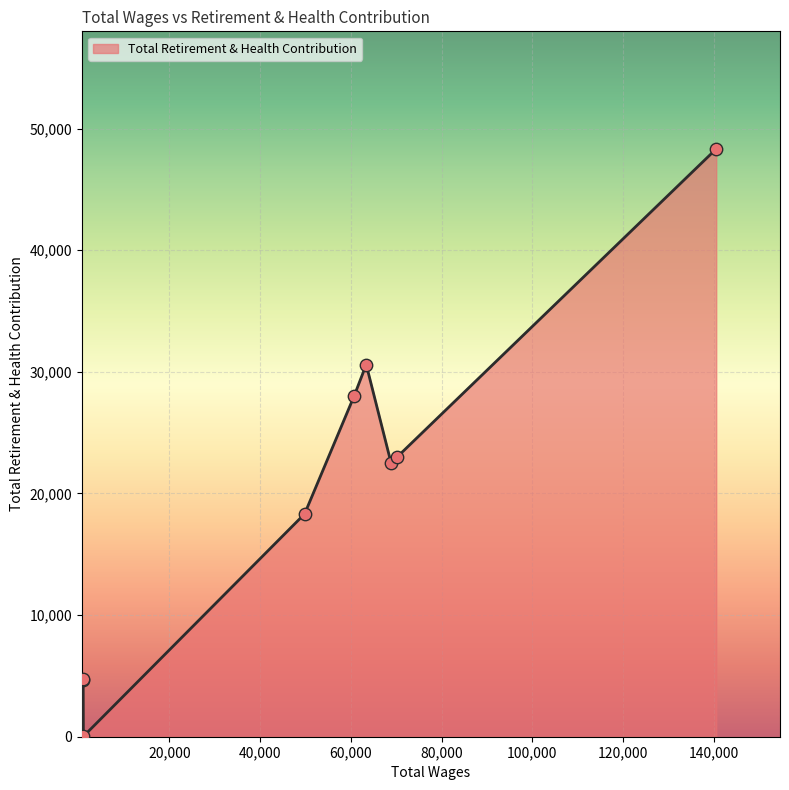

What is the maximum value shown in the chart?

48333